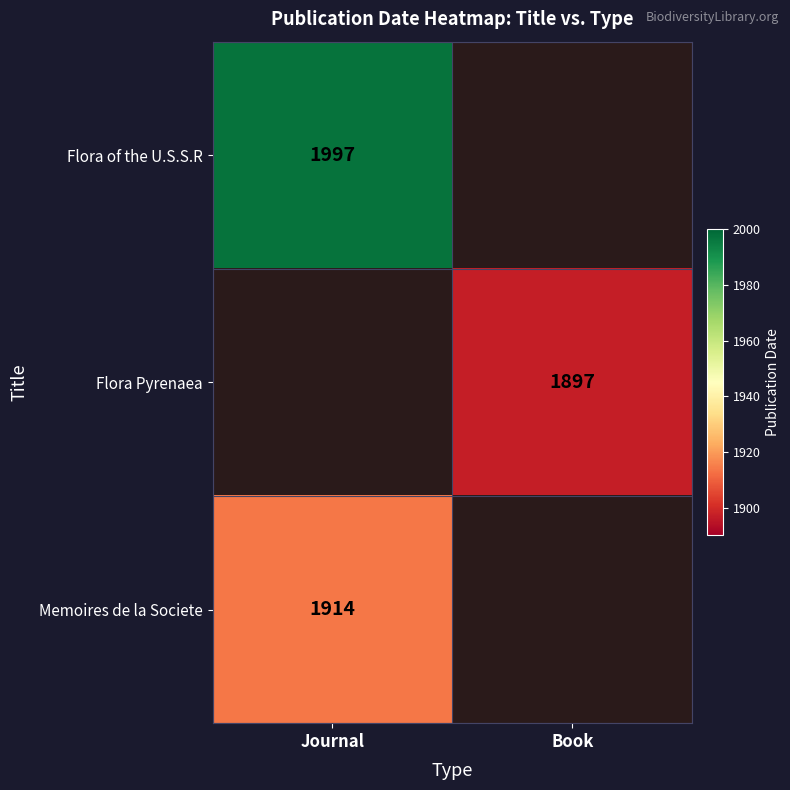

What is the difference between the highest and lowest values at Journal?

83.0